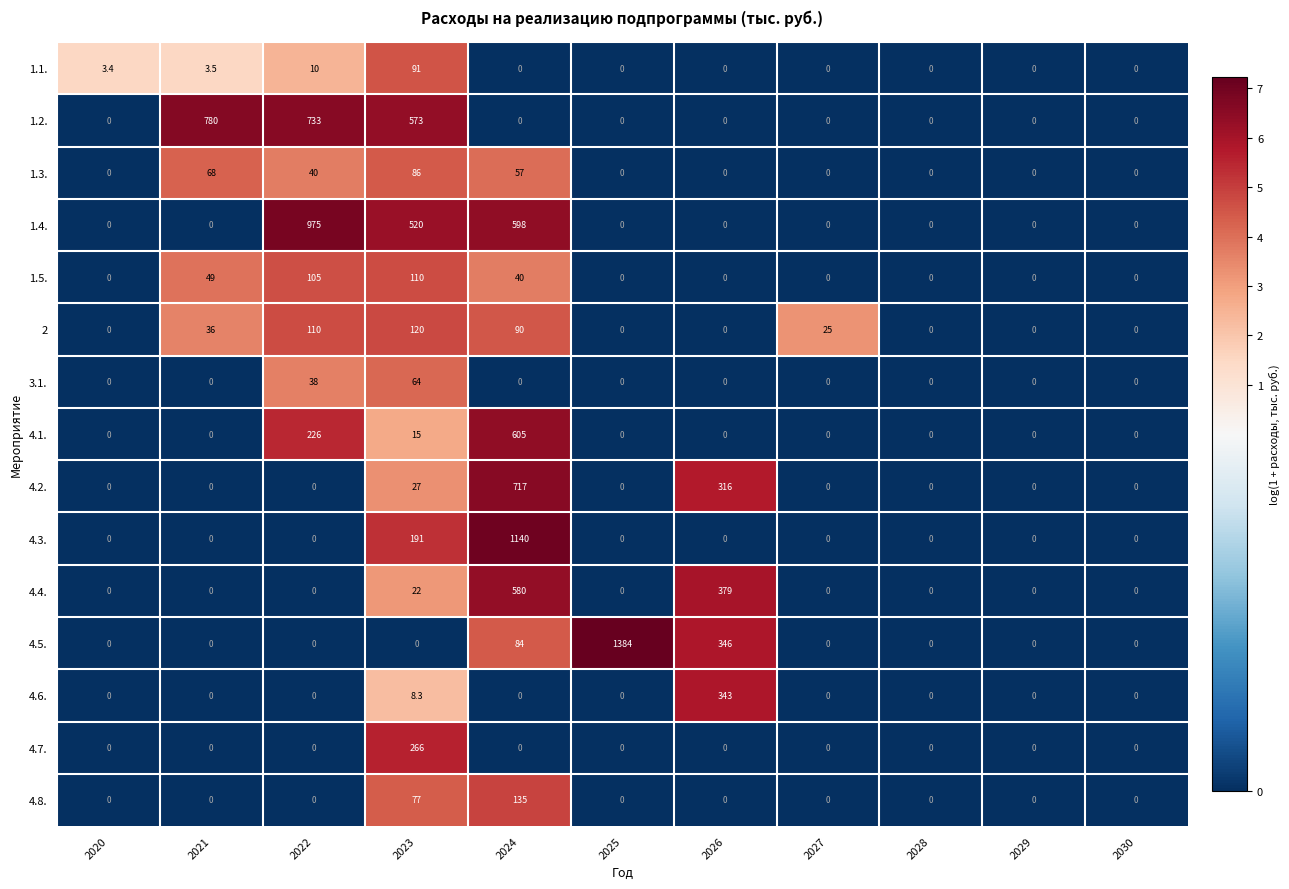

Which category has the highest value in the 1.5. series?

2023